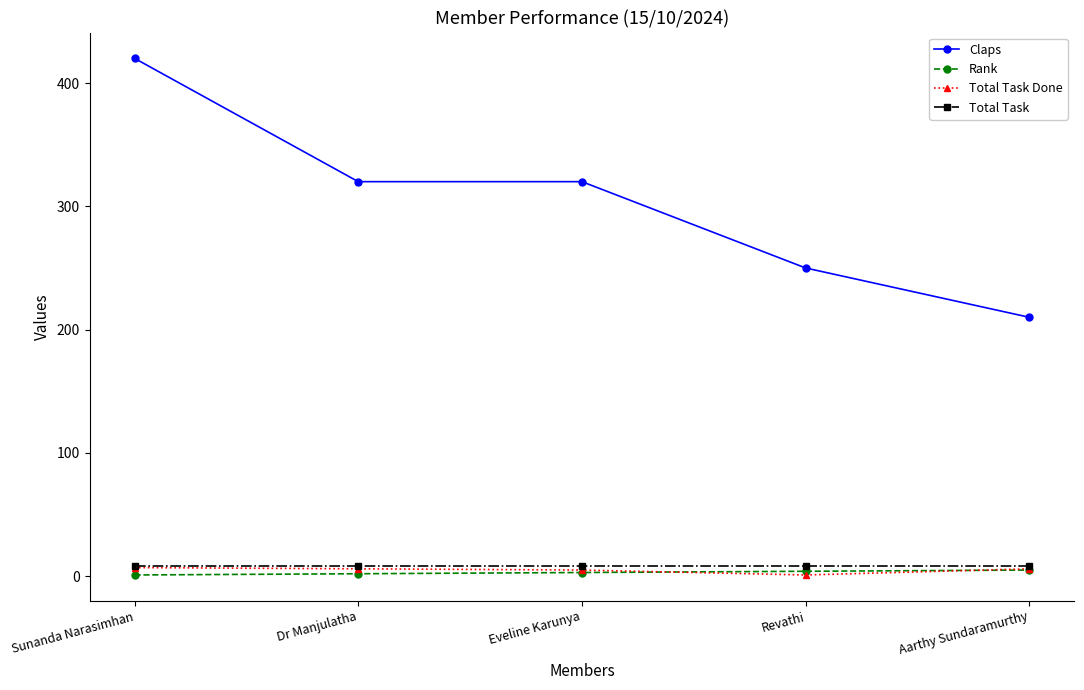

True or false: Claps and Rank cross at least once.

False